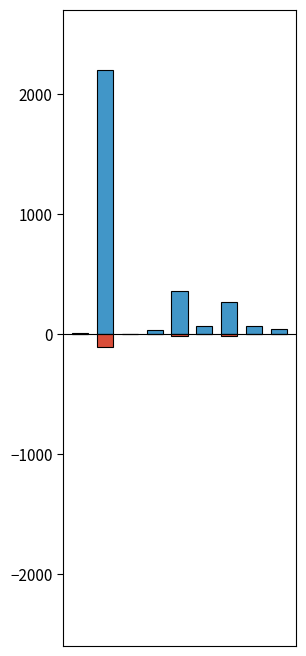

Reading left to right, transcribe all the data shown in this chart.

Sum of Penali: 7.0	2200.0	0.0	33.0	359.8	68.9	266.5	63.6	42.7
Iznos rc: -0.3	-110.0	-0.0	-1.6	-18.0	-3.4	-13.3	-3.2	-2.5